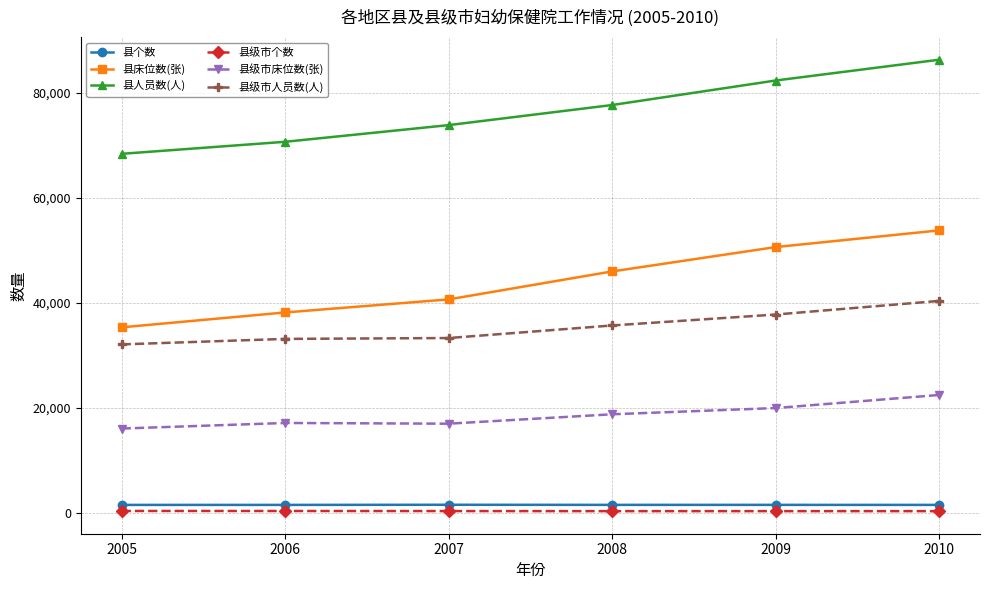

The 县人员数(人) series shows 120492 at 2008. True or false?

False